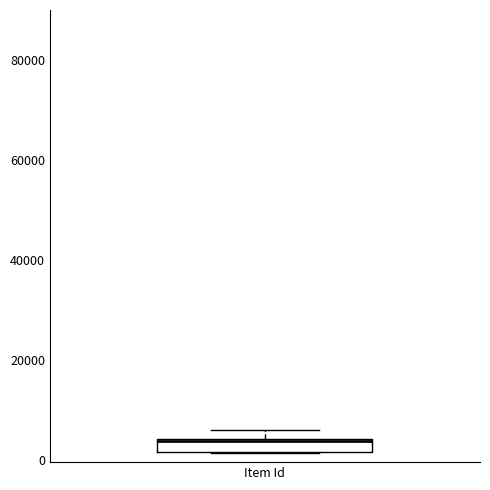

Where is the upper edge of the box for Item Id on the y-axis? The values are not printed on the chart, so give them approximately, as read against the axis.

4000